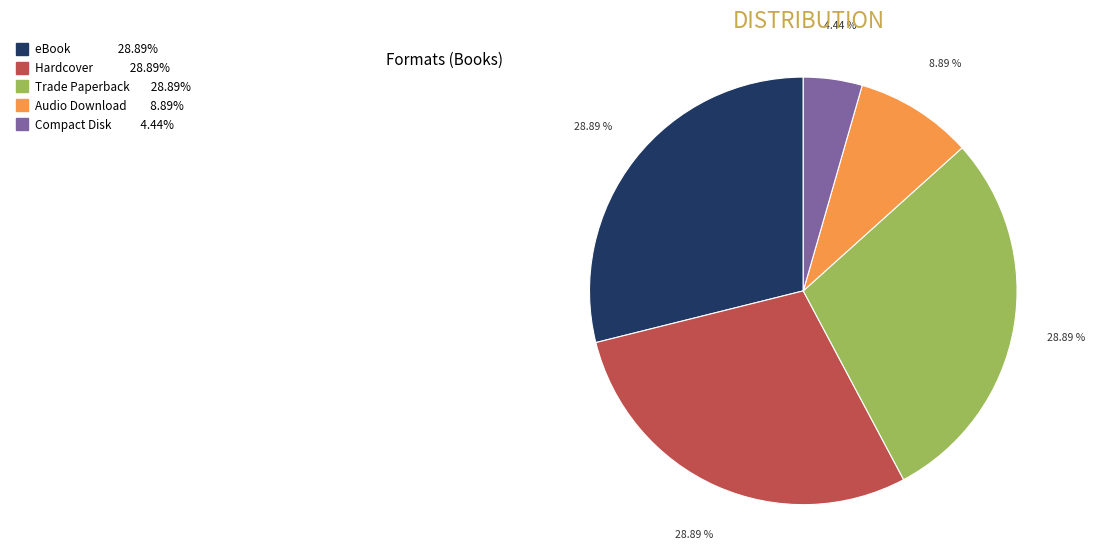

Is there any slice that represents more than half of the pie?

No